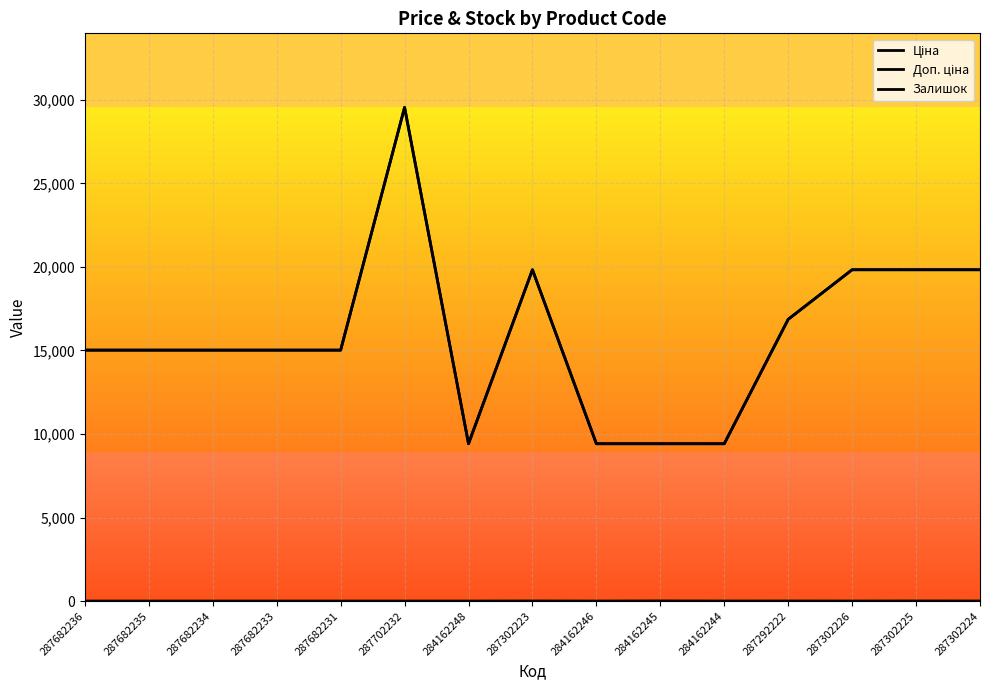

Between 287682234 and 287682233, which series saw the biggest shift?

Ціна